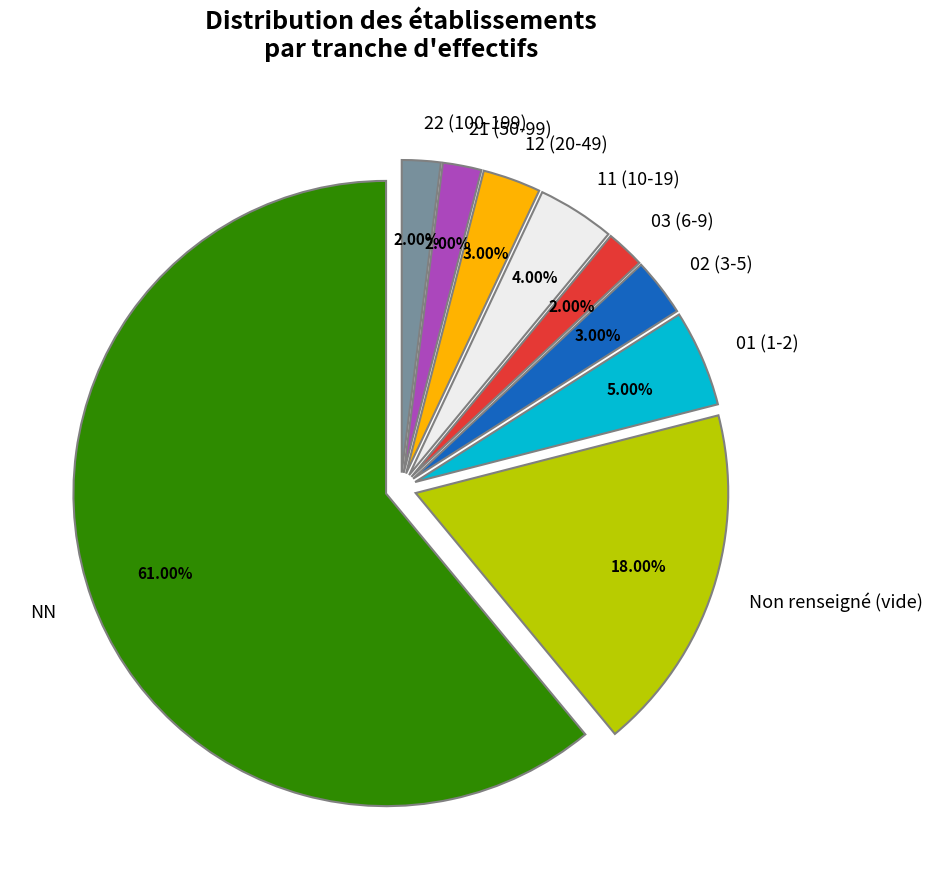

What is the largest slice in the pie chart?

NN